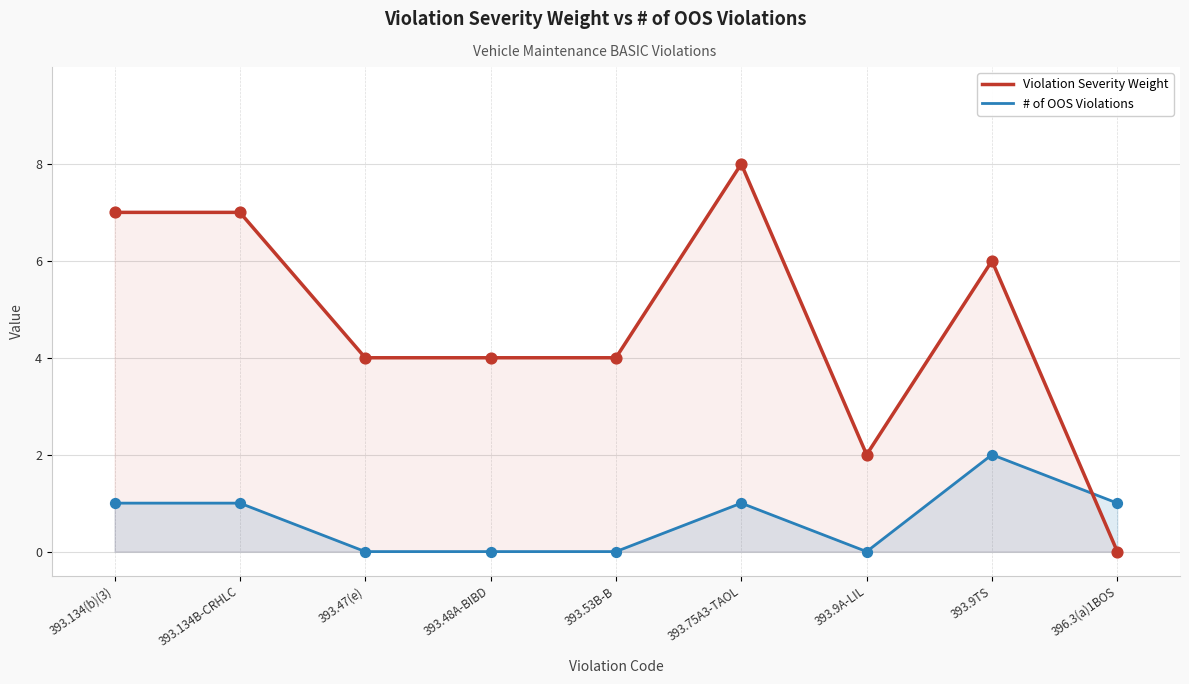

Is the value of Violation Severity Weight at 393.134(b)(3) greater than the value of # of OOS Violations at 393.9TS?

Yes